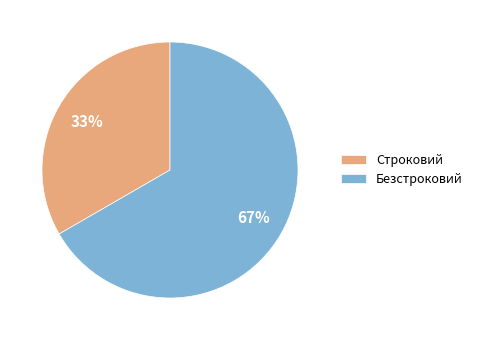

Is the sum of Безстроковий and Строковий greater than half?

Yes